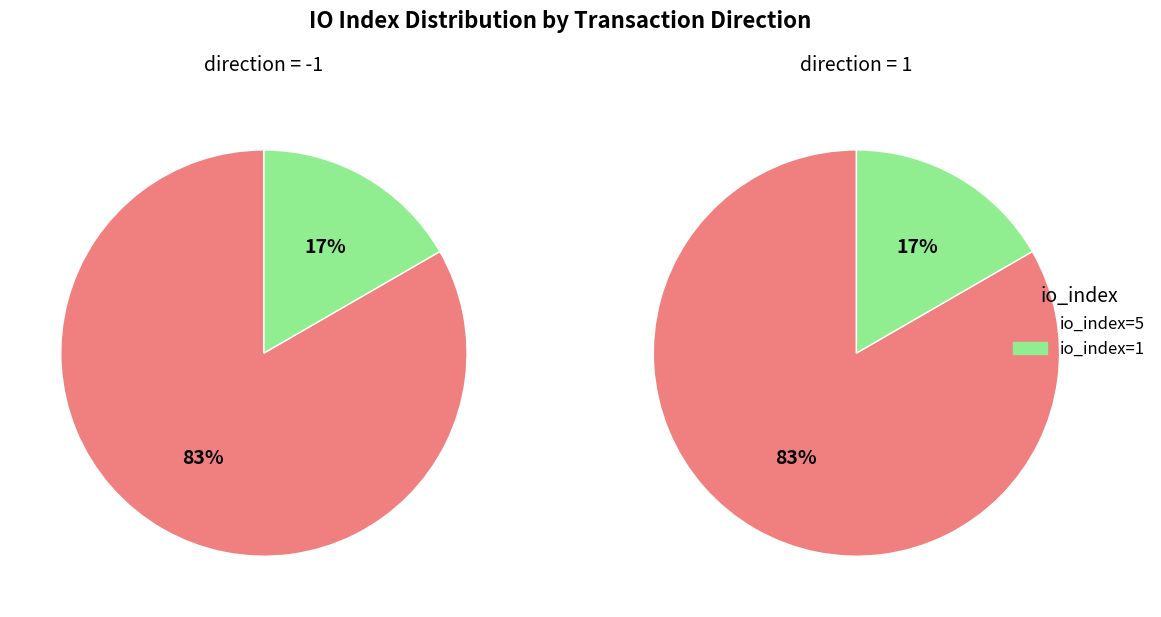

Combined, what portion of the pie is io_index=1 and io_index=5?

100.0%